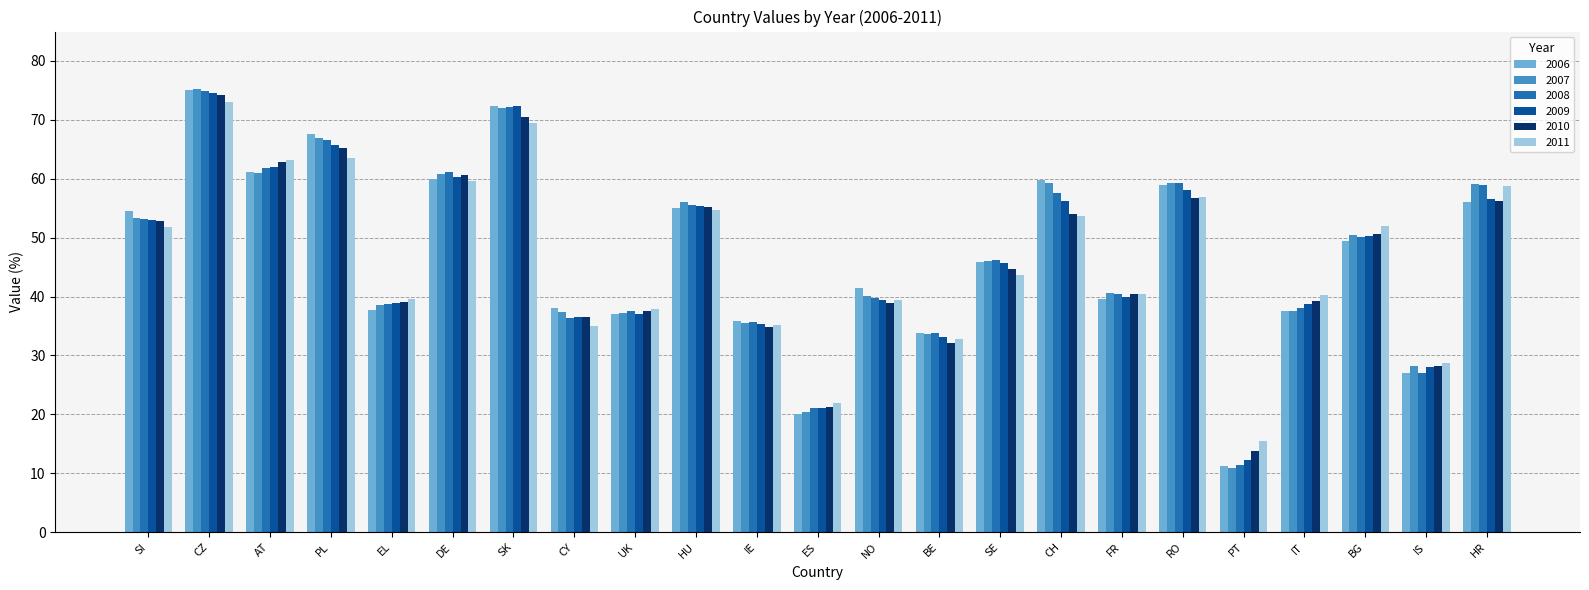

What is the average value of the 2009 series?

46.6